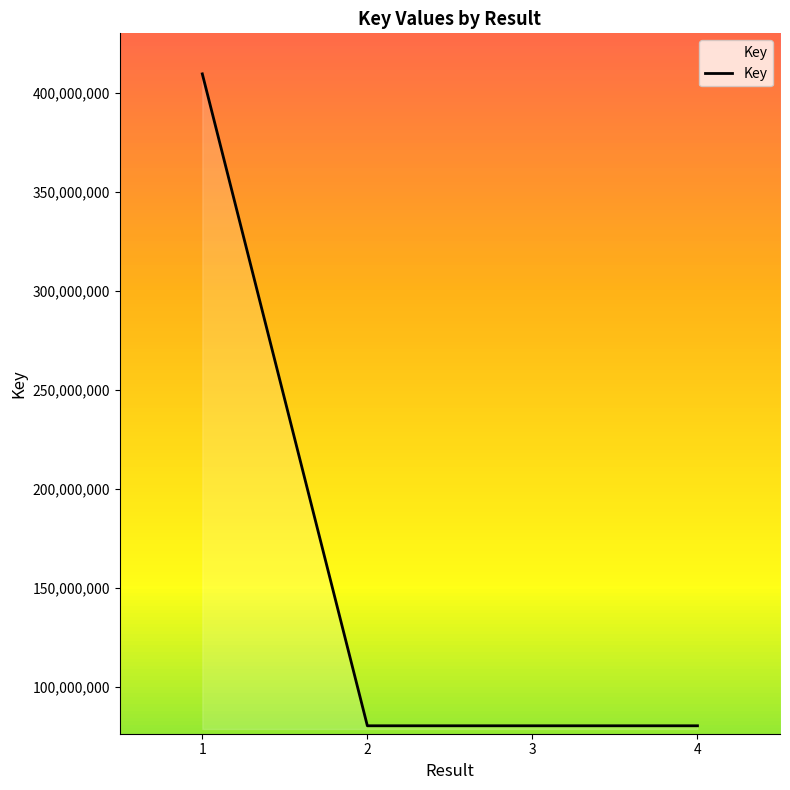

What is the difference between the second highest and minimum values?

6